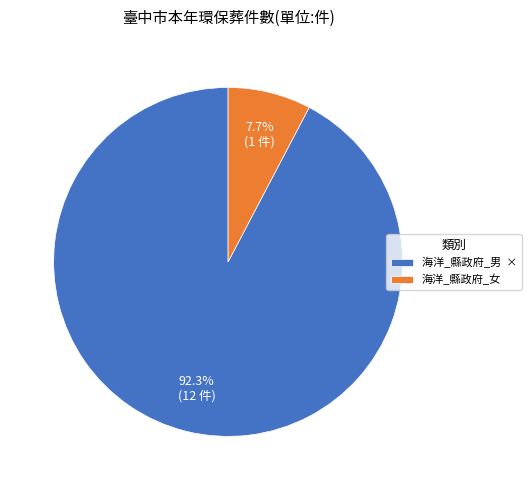

How many slices are in this pie chart?

2